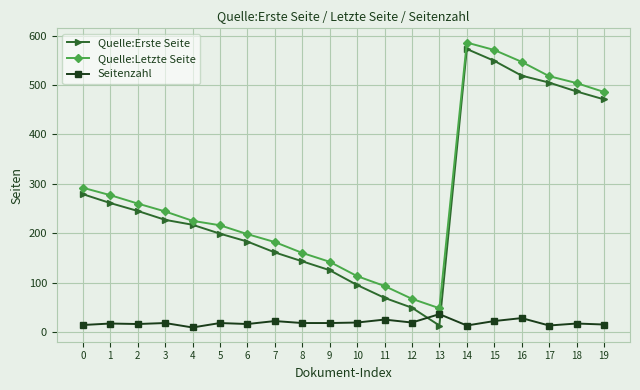

What is the maximum value for Seitenzahl?

36